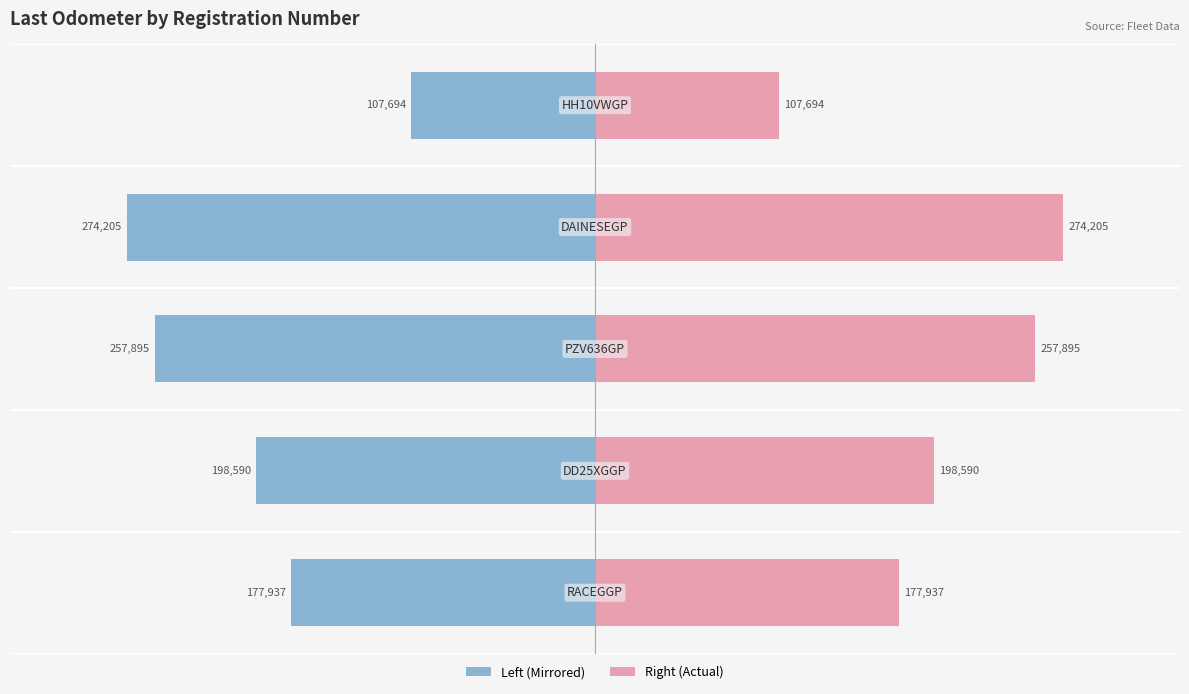

At −400000, list the series in order from largest to smallest.

Last Odometer (mirror), Last Odometer